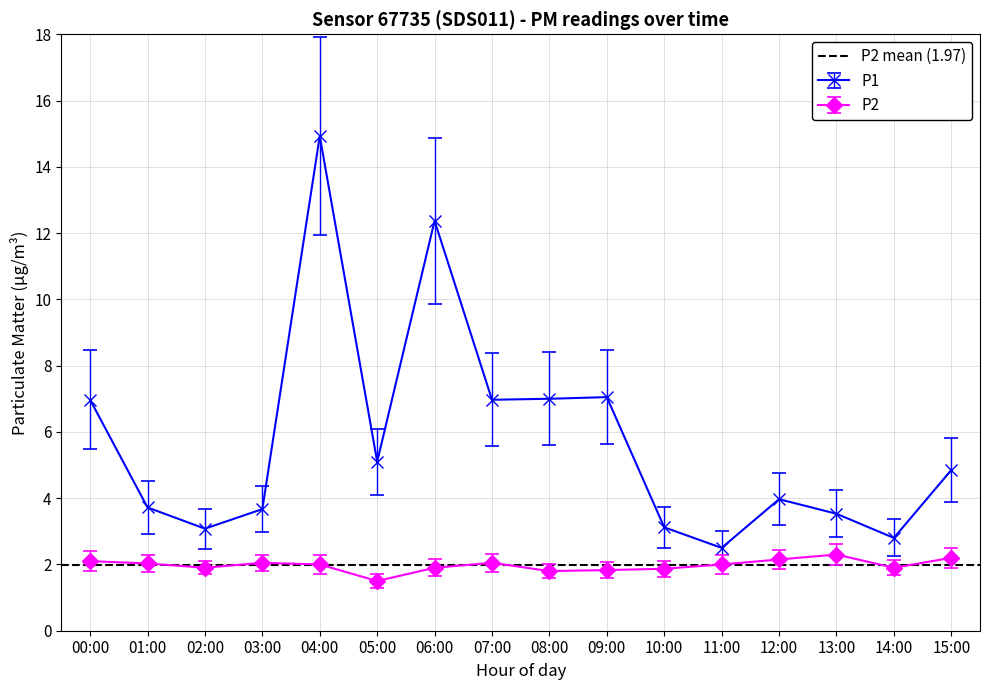

Which has a higher value, 02:00 or 12:00?

12:00